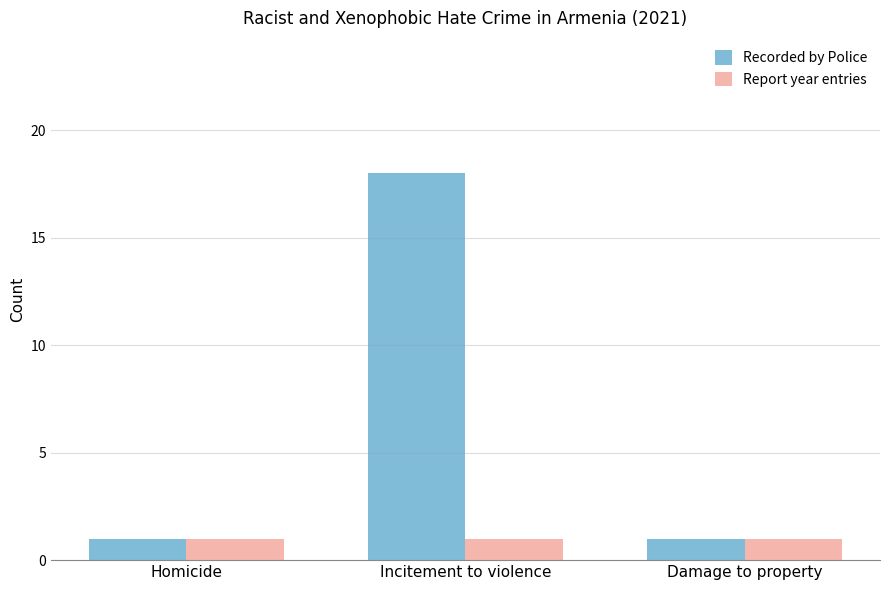

At which category is the sum across all series the highest?

Incitement to violence